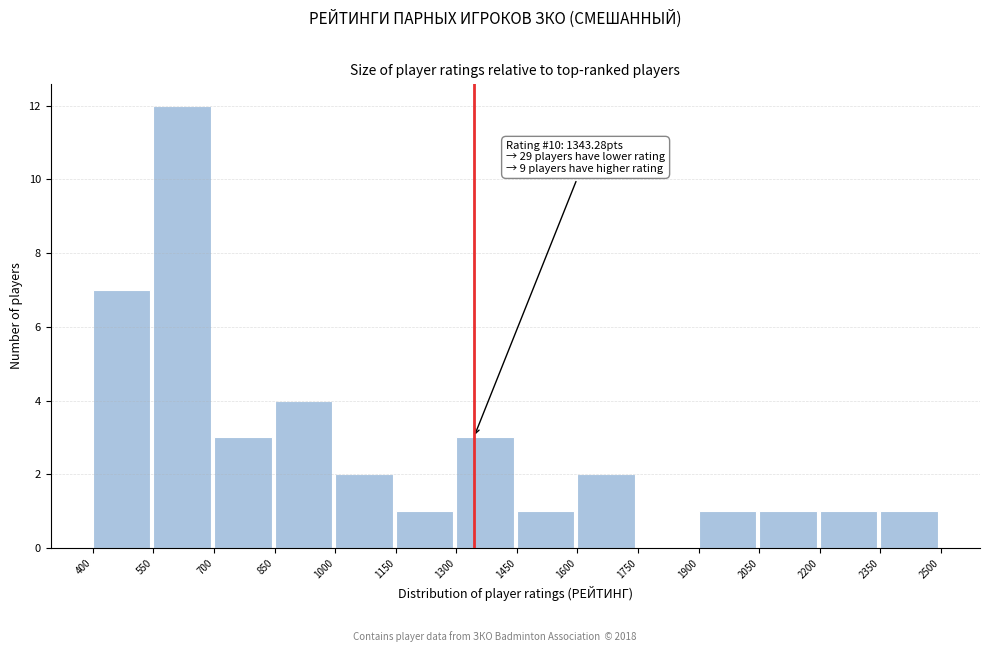

Which range on the x-axis has the tallest bar?

550 to 700